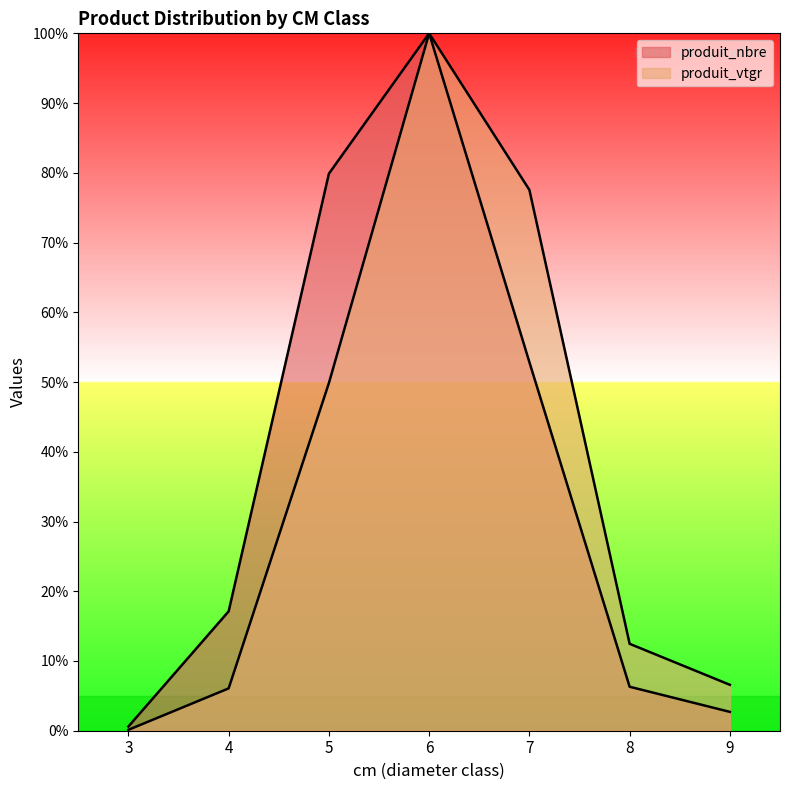

What is the maximum value for produit_vtgr?

100.0